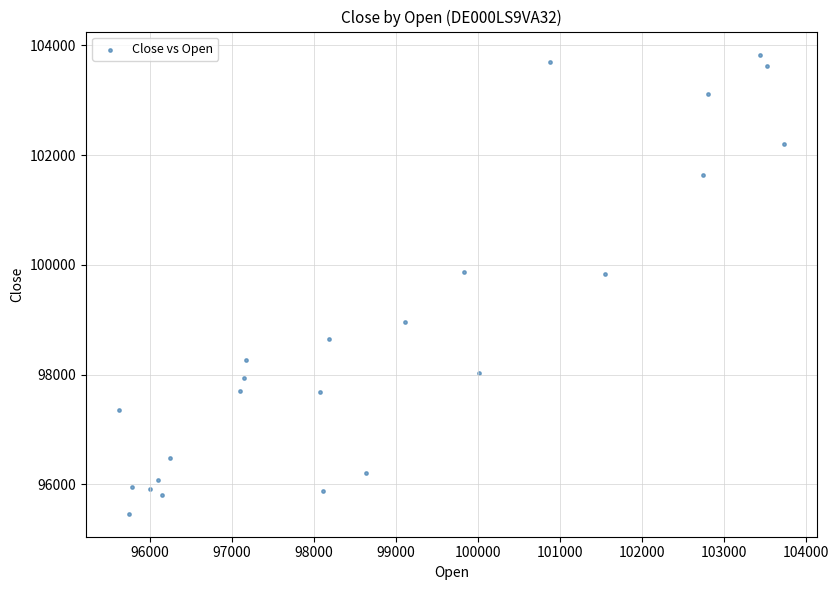

What is the range of Y values (max minus min)?

8369